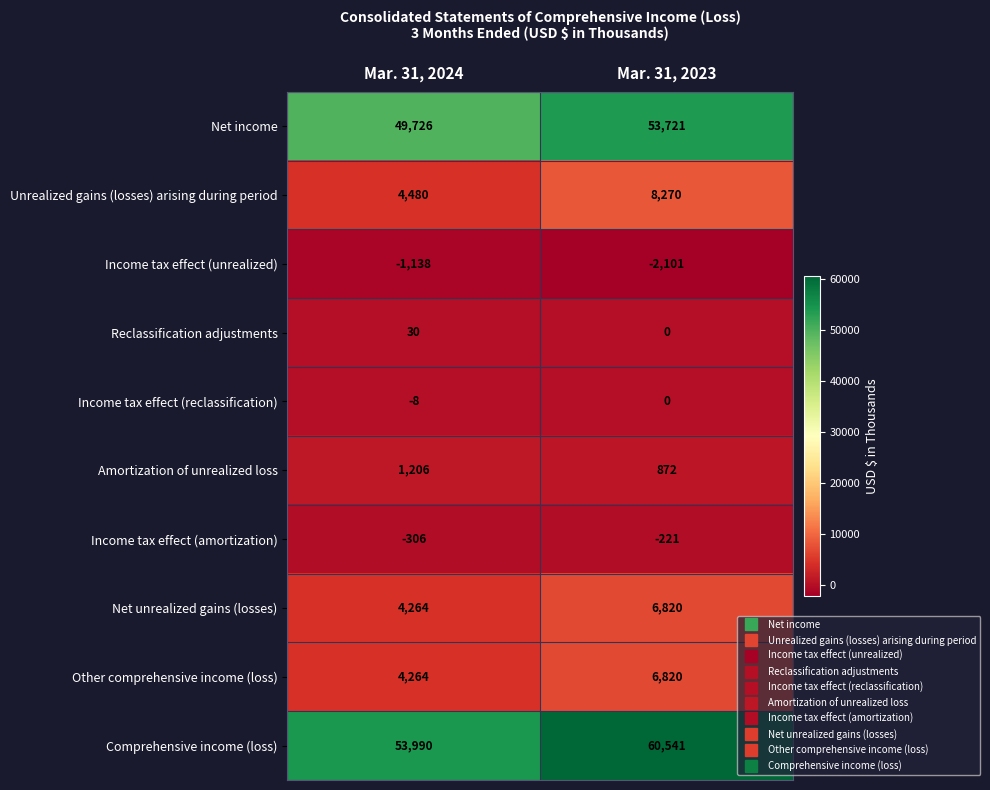

What is the average value of the Reclassification adjustments series?

15